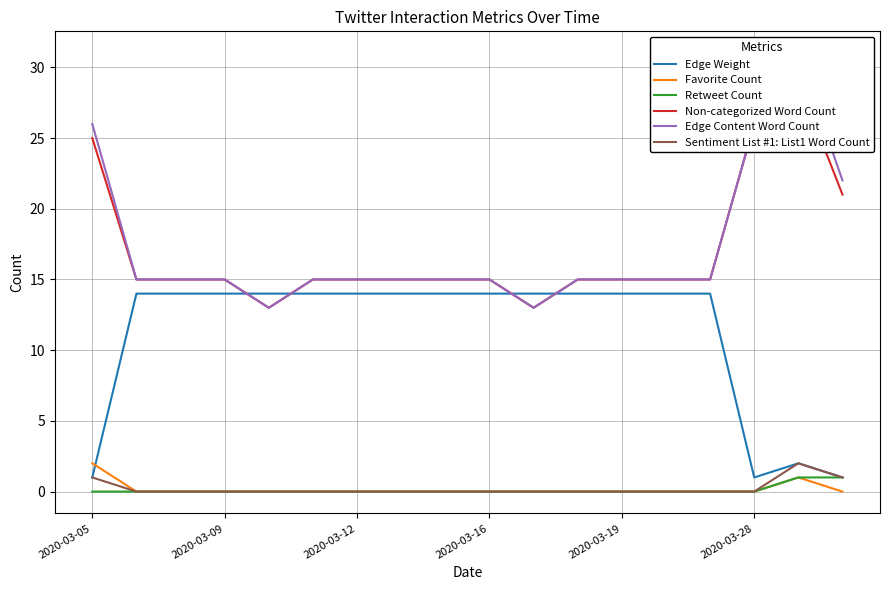

Which series has the widest spread of values?

Edge Content Word Count